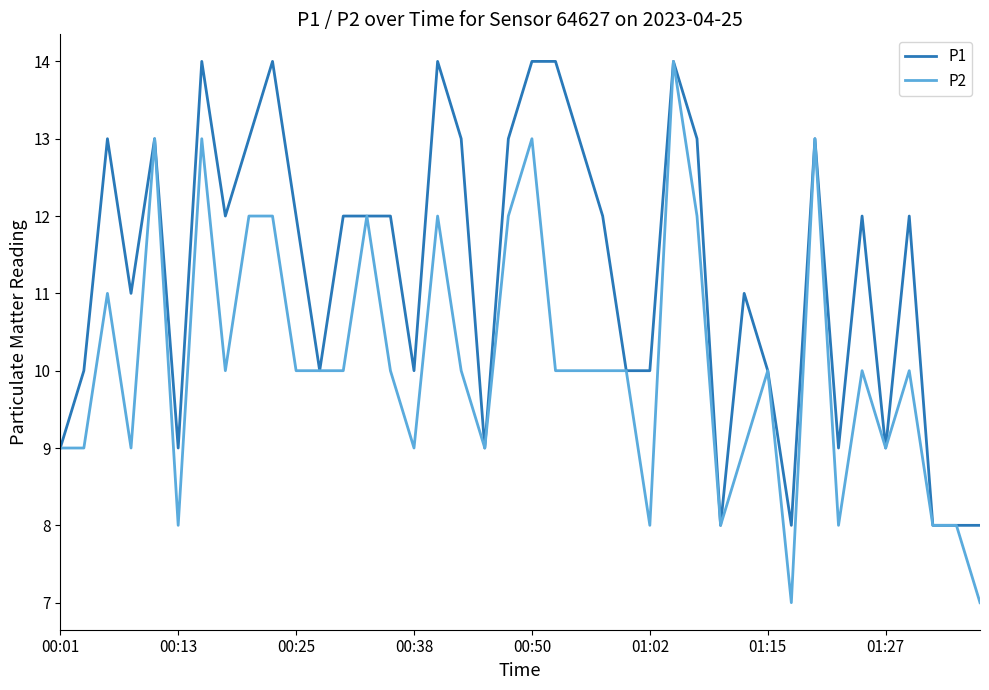

Which series has the largest range (max minus min)?

P2